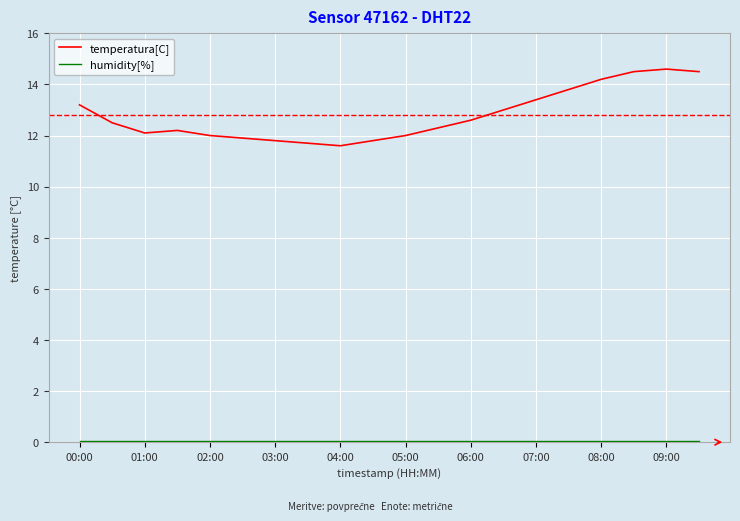

Which series has the widest spread of values?

temperatura[C]